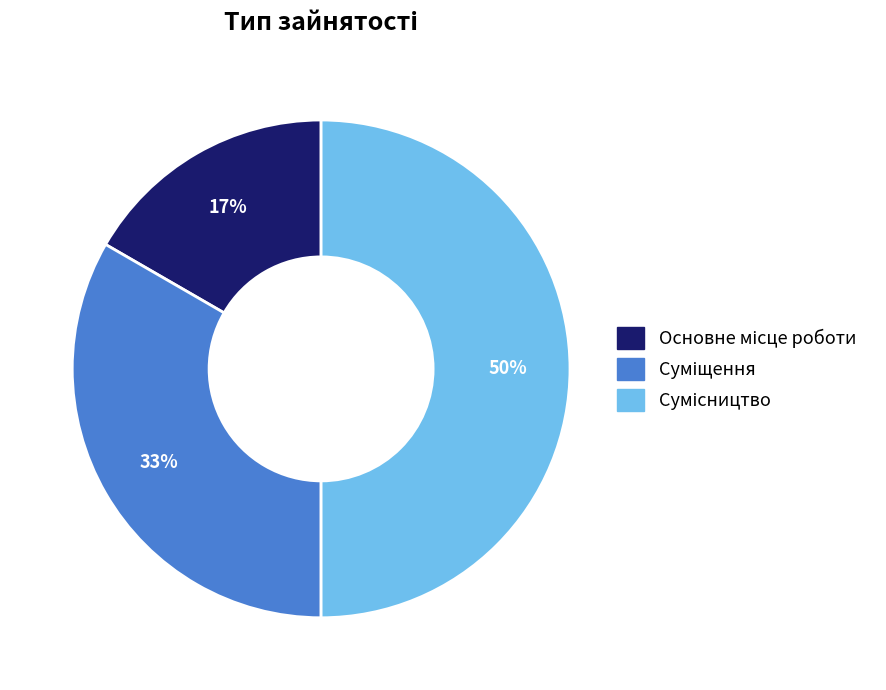

How many segments does this pie chart have?

3